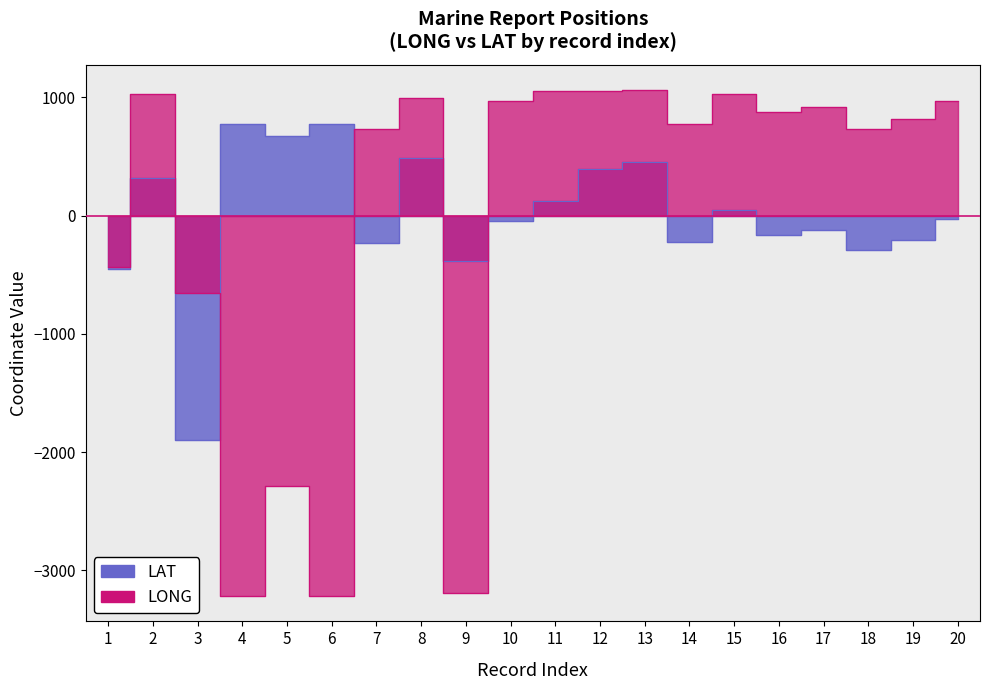

Reading left to right, what are all the values shown in this chart?

LONG: 1=-433.7	2=1026.3	3=-658.7	4=-3218.8	5=-2283.8	6=-3218.8	7=731.2	8=996.3	9=-3188.7	10=971.3	11=1051.3	12=1051.3	13=1061.3	14=776.3	15=1026.3	16=876.3	17=921.3	18=731.2	19=816.3	20=966.3
LAT: 1=-449.7	2=315.3	3=-1894.7	4=775.3	5=670.3	6=775.3	7=-229.7	8=490.3	9=-384.7	10=-44.7	11=120.3	12=390.3	13=455.3	14=-224.7	15=45.3	16=-164.7	17=-124.7	18=-289.7	19=-204.7	20=-24.7